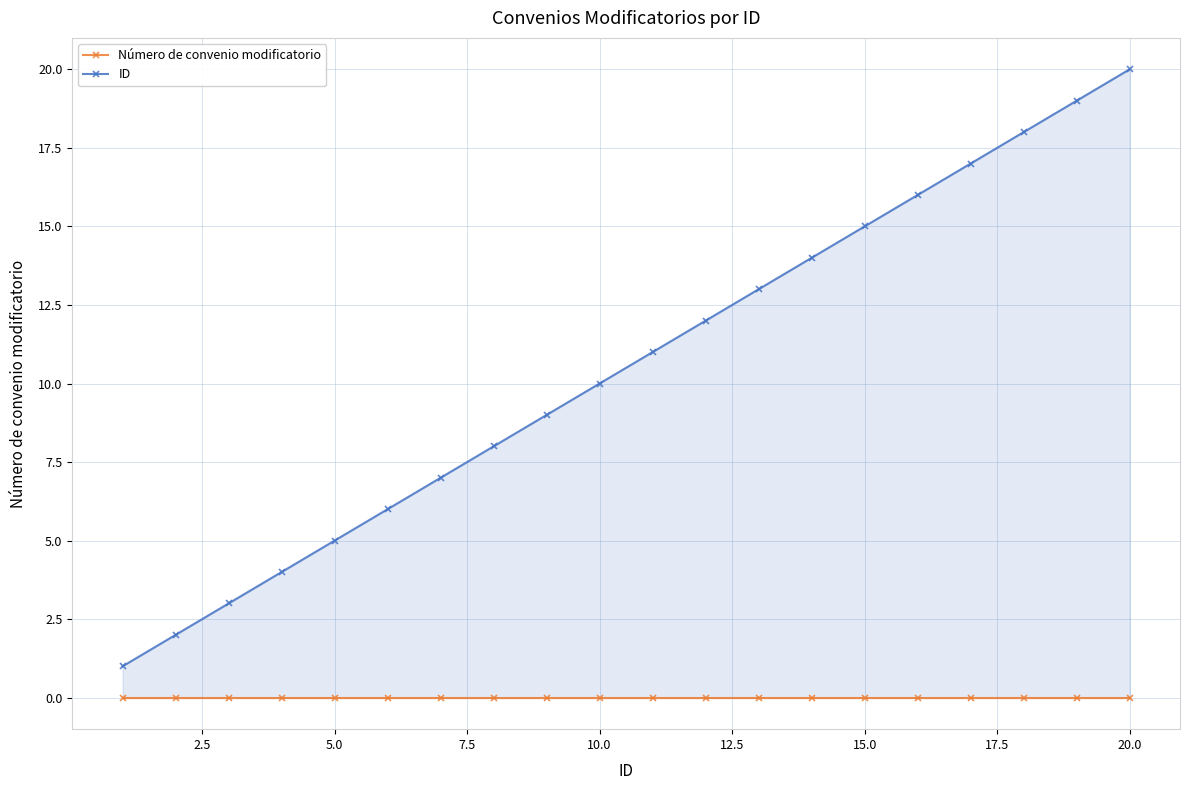

Does the chart have visible grid lines?

Yes